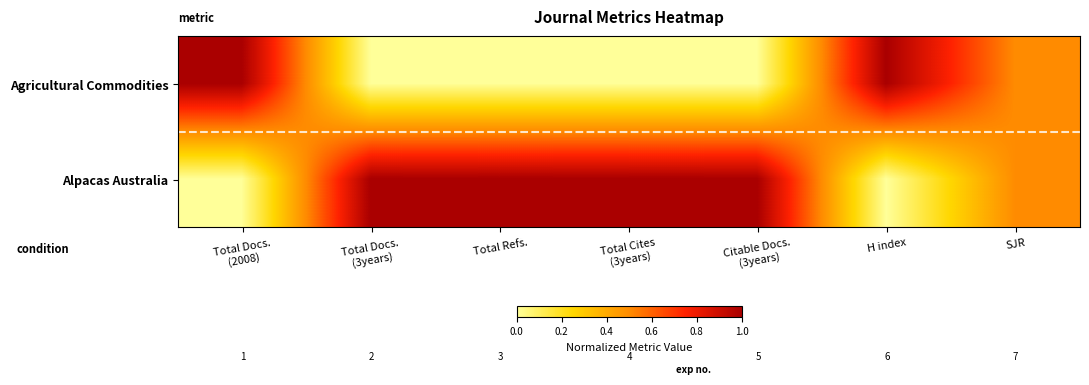

Which series has the largest total across all categories?

Alpacas Australia